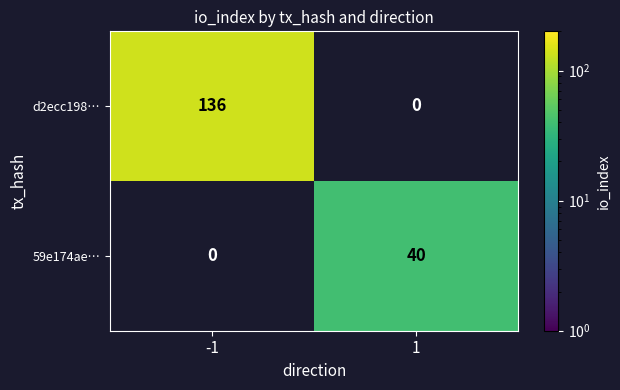

At how many categories does at least one series exceed 103?

1